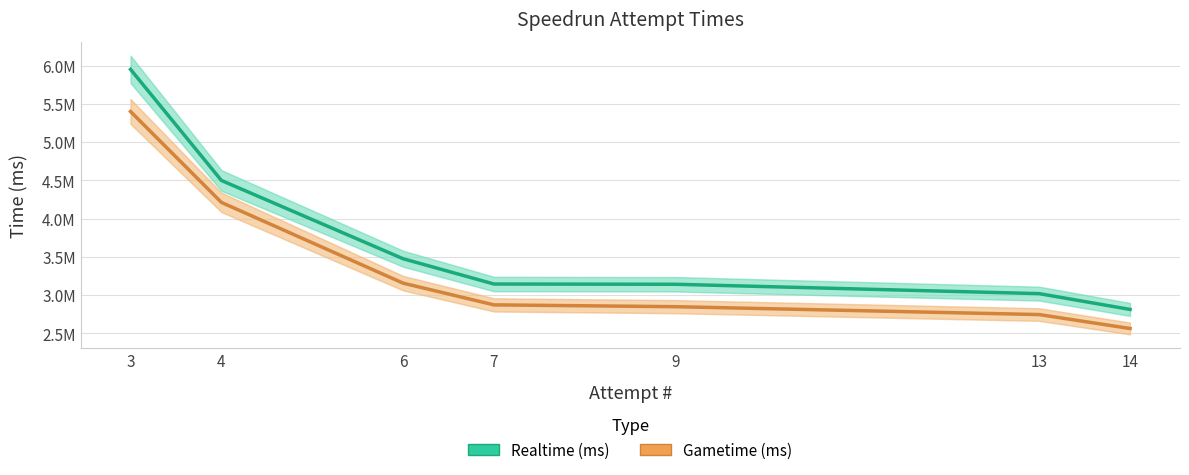

True or false: Realtime (ms) and Gametime (ms) intersect in this chart.

False